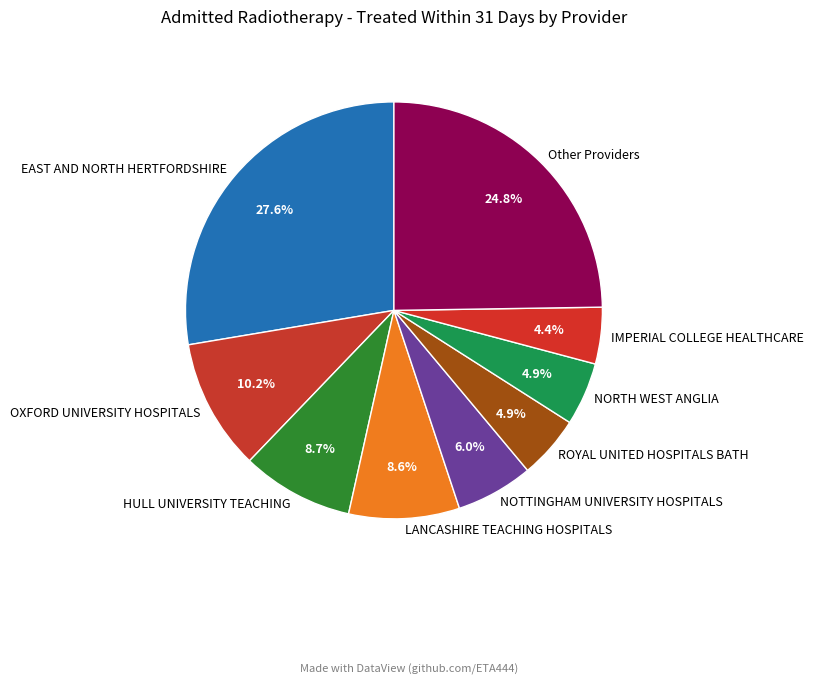

Count the number of slices in the pie.

9